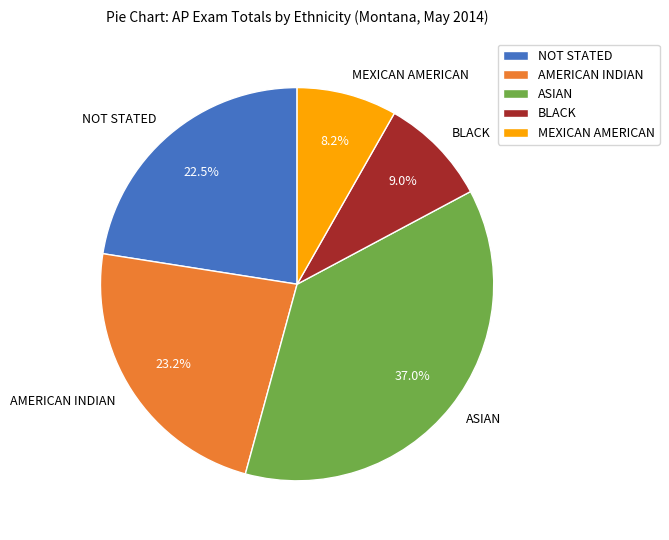

Is it true that ASIAN is 37% of the pie?

True